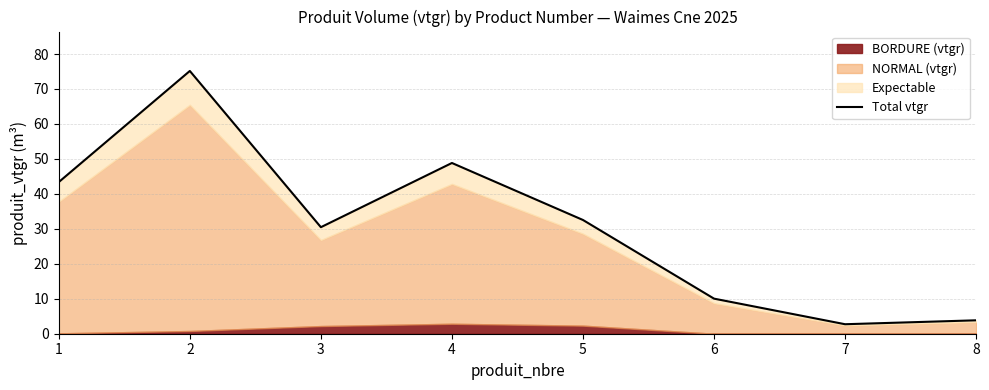

Is it true that the value at 4 is 22.2?

False